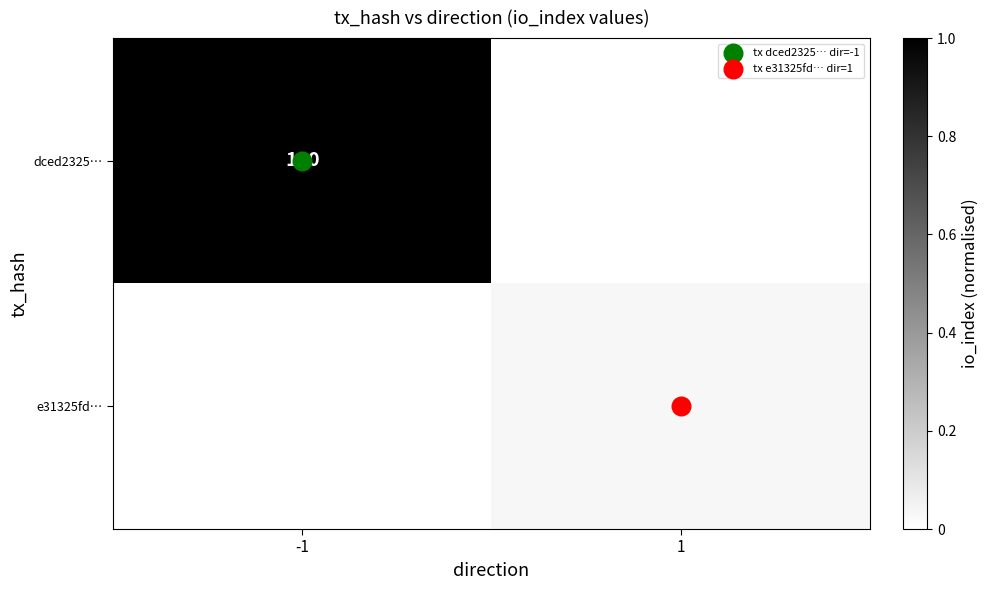

Is it true that e31325fd… equals 0.0 at 1?

False